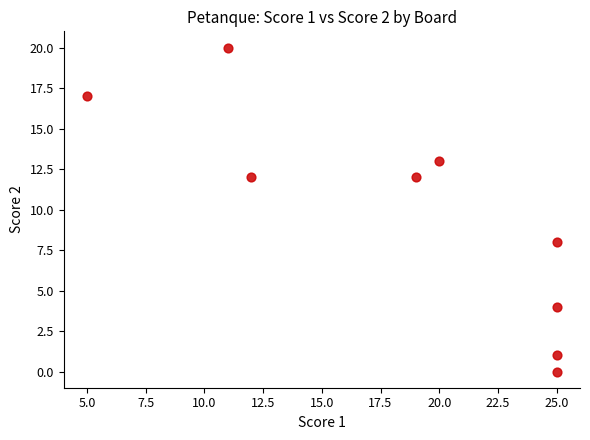

What is the range of Y values (max minus min)?

20